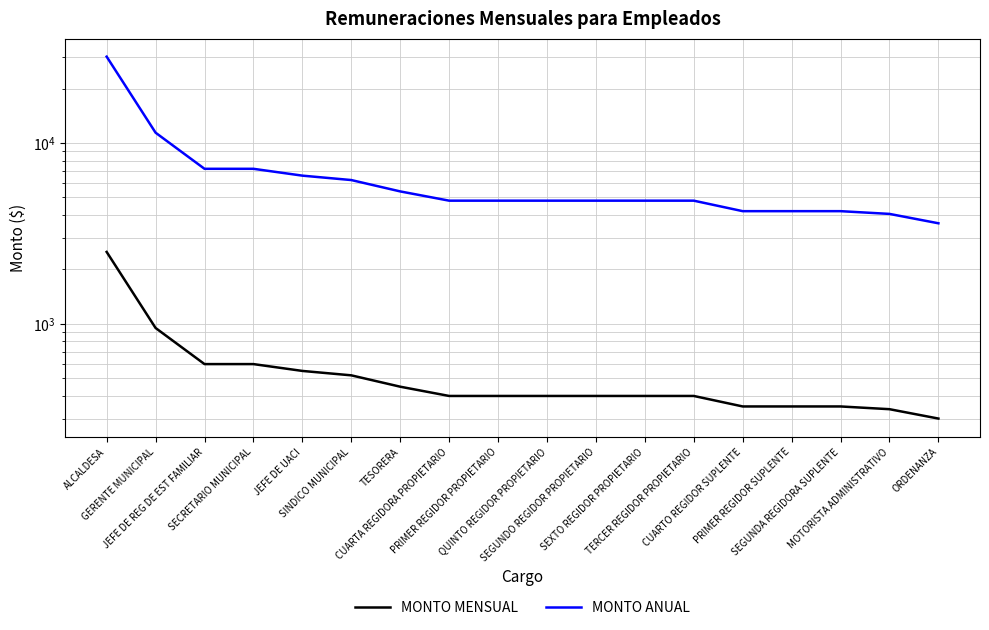

Read the MONTO ANUAL value at TESORERA, to the nearest 100.

5400